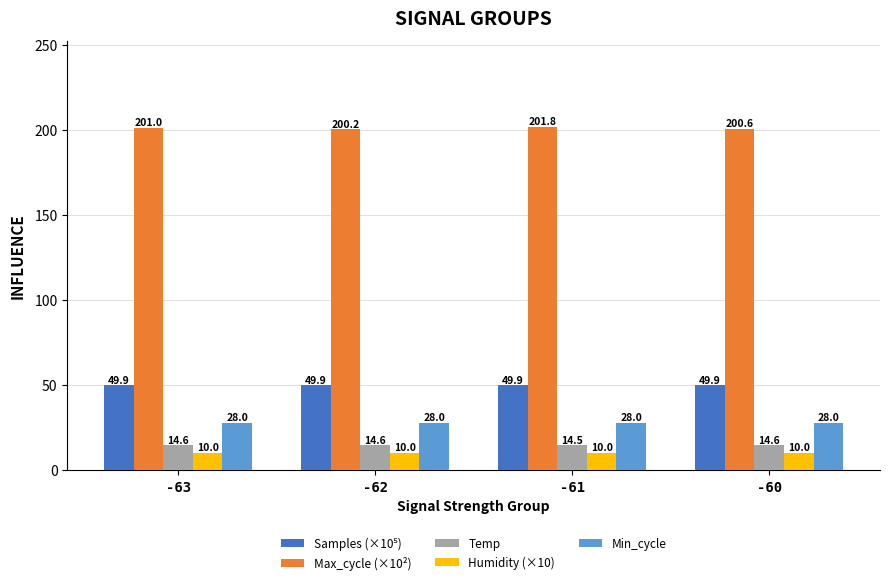

How many groups of bars are there?

4